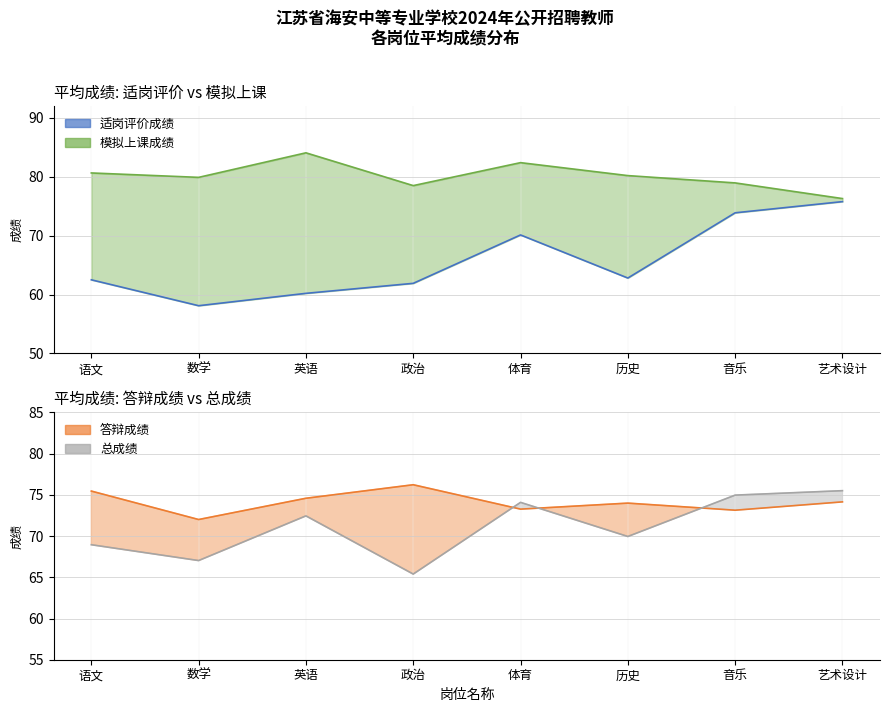

Is it true that 总成绩 equals 75.5 at 艺术设计?

True